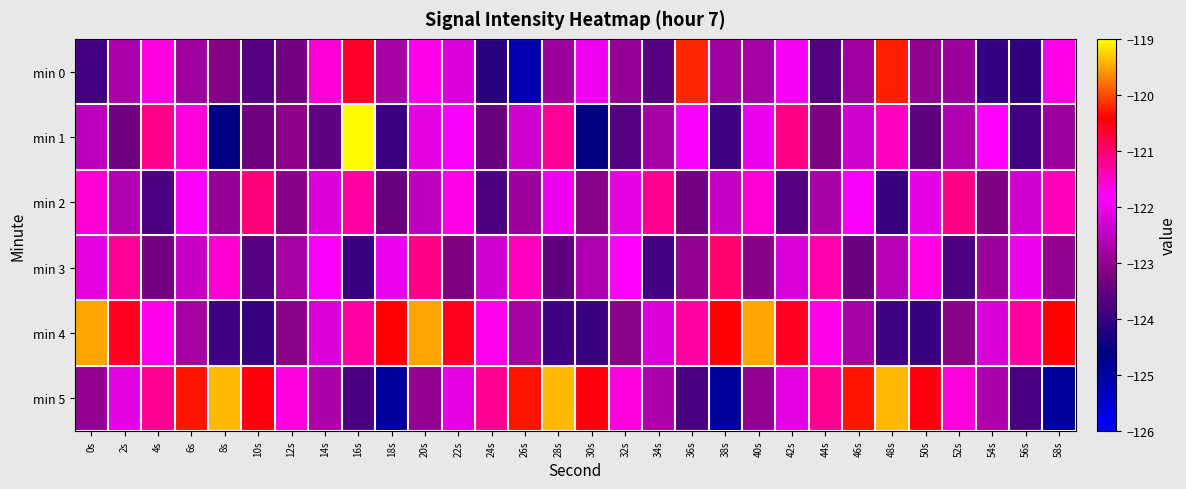

Rank the series at 24s from lowest to highest value.

min 0, min 2, min 1, min 3, min 4, min 5